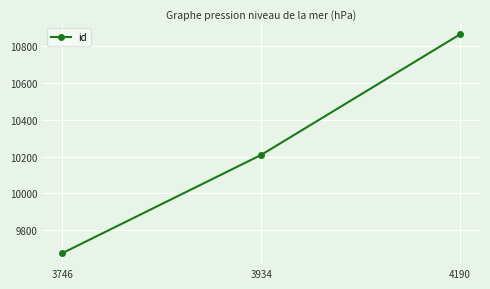

Count the number of data series in this chart.

1